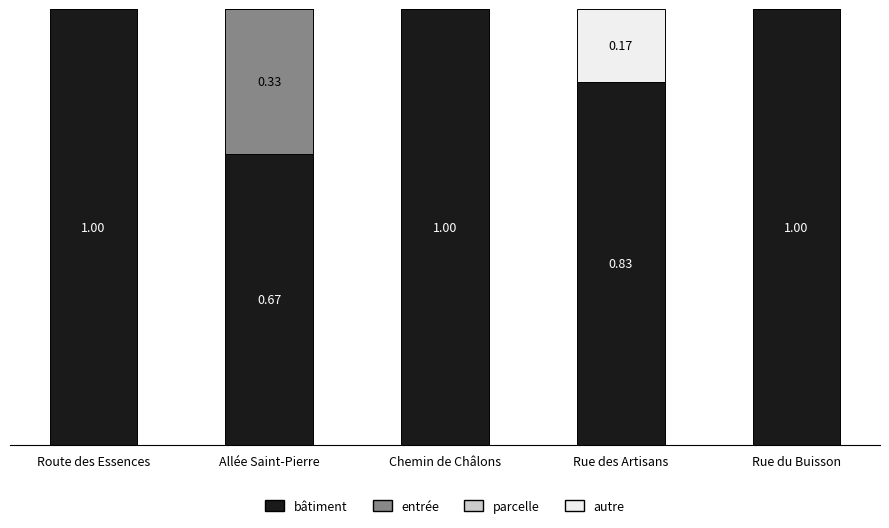

Are the bars horizontal?

No